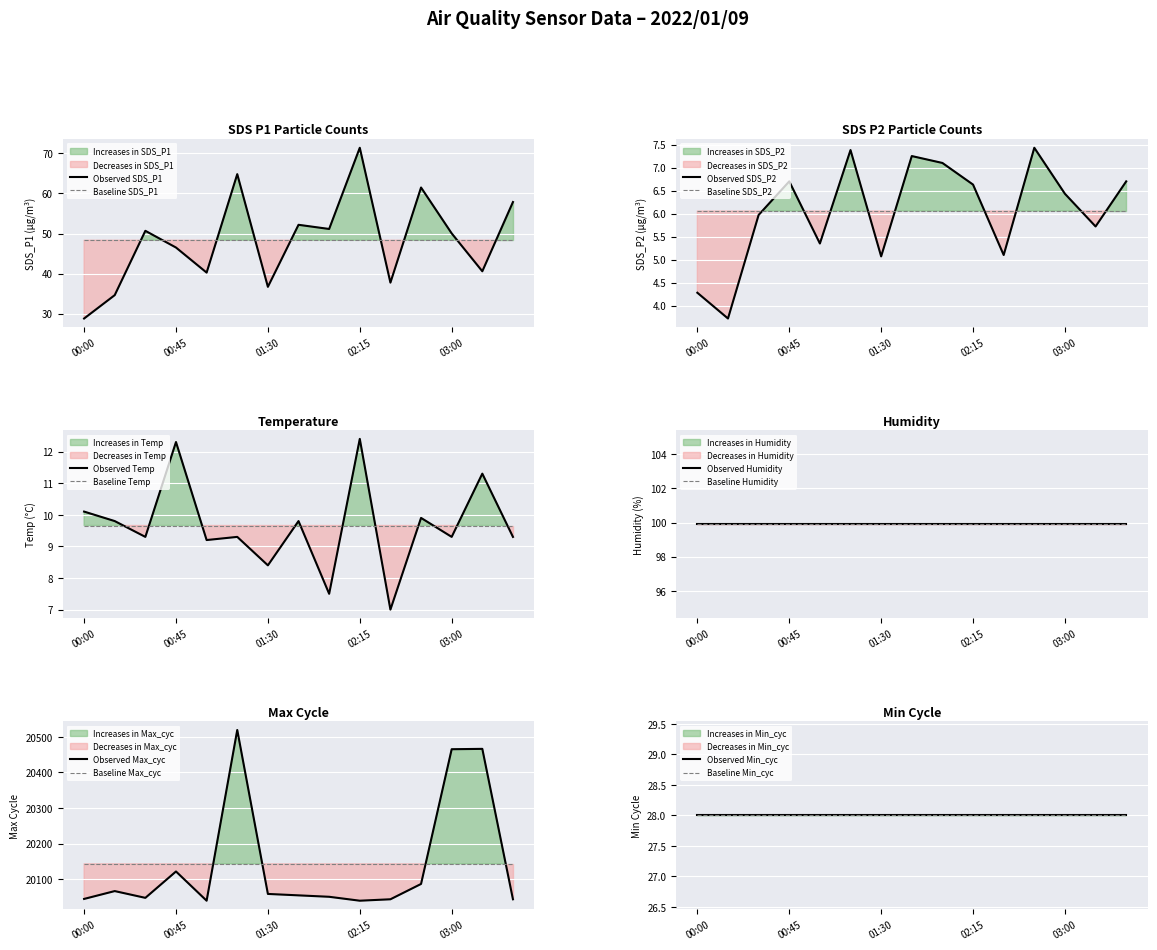

What is the label of the 1st point from the left?

00:00